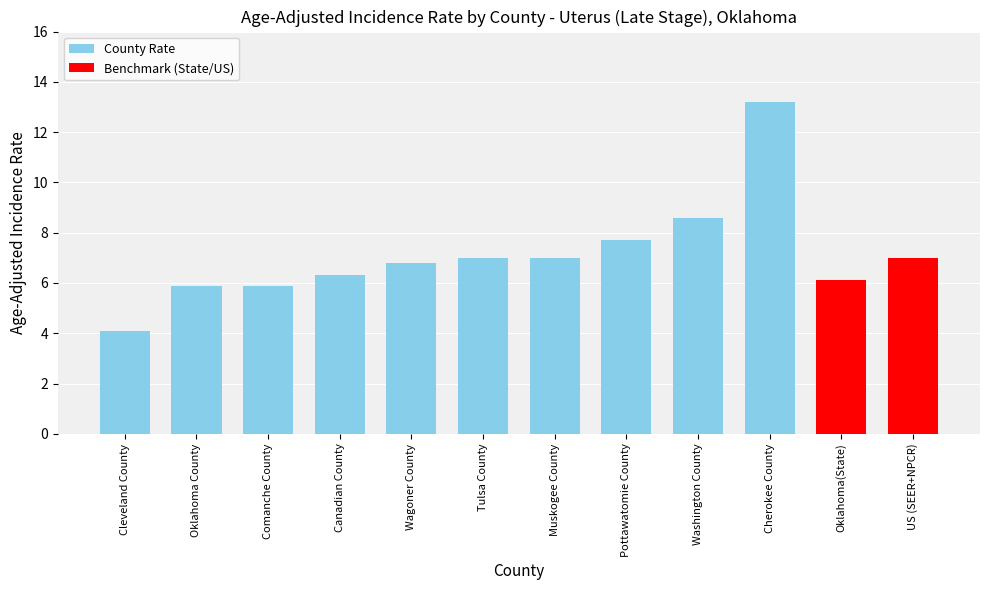

What is the greatest value displayed?

13.2